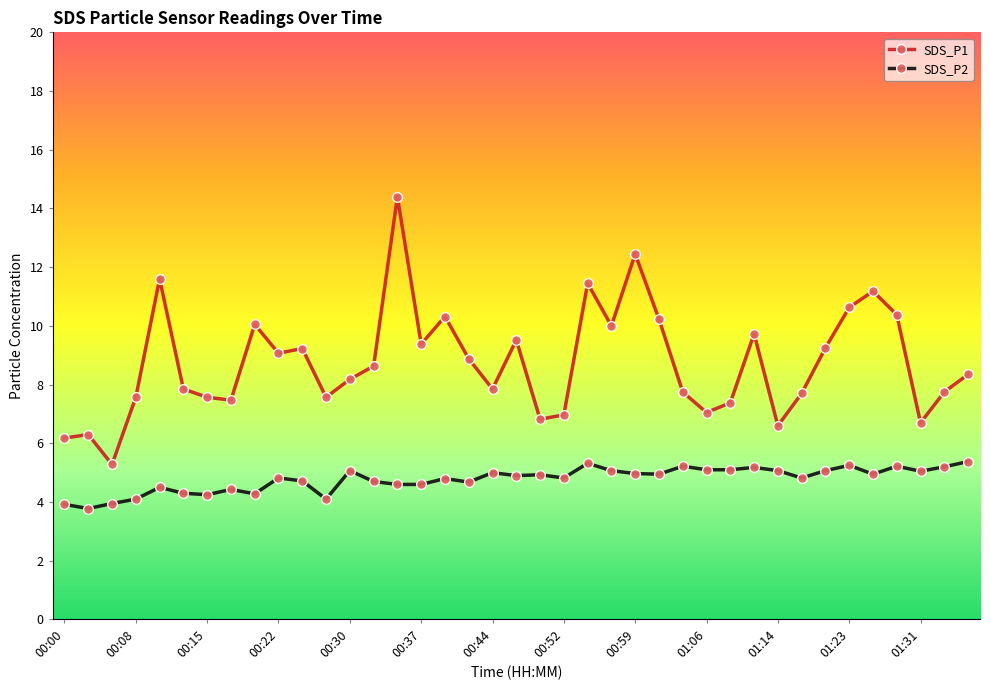

Which series has the largest total across all categories?

SDS_P1